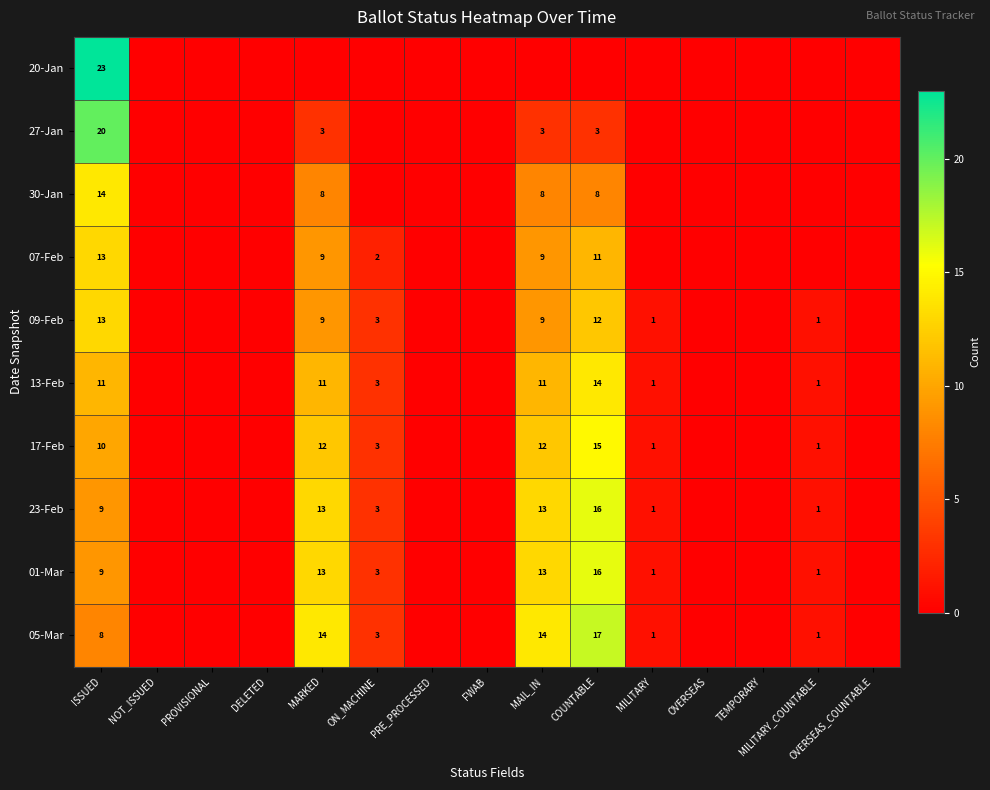

What is the difference between the 17-Feb values at MILITARY and ISSUED?

9